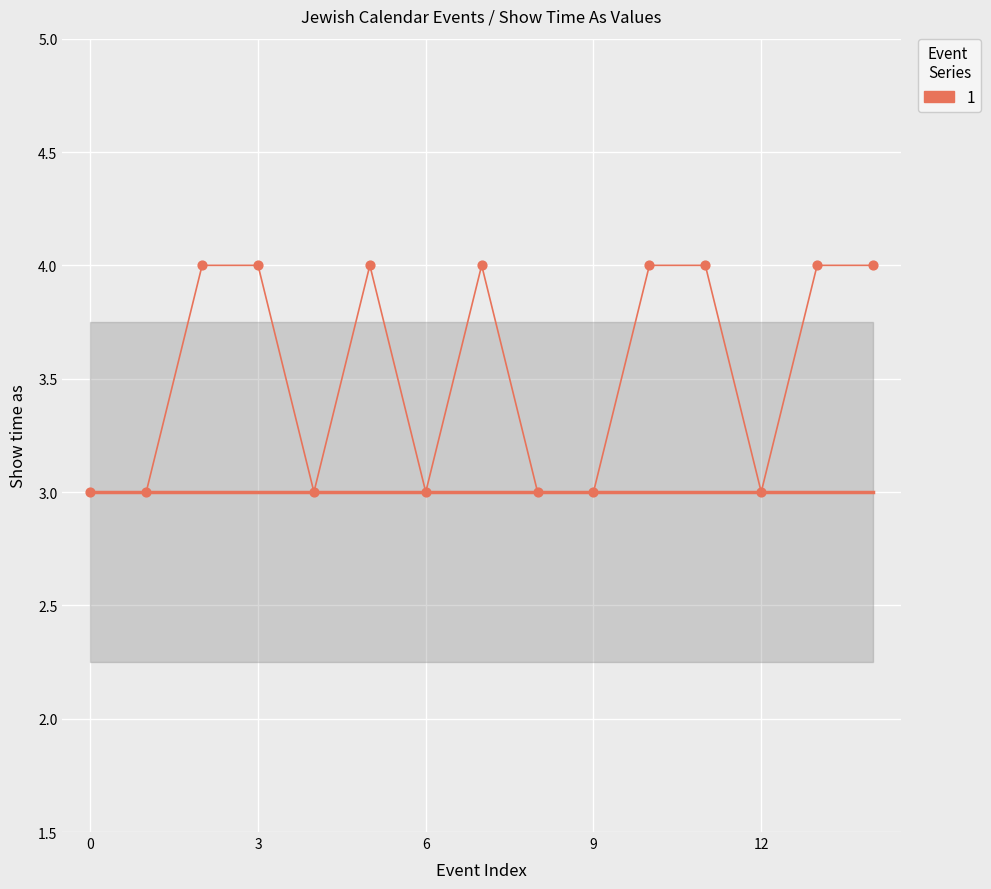

What is the smallest value displayed?

3